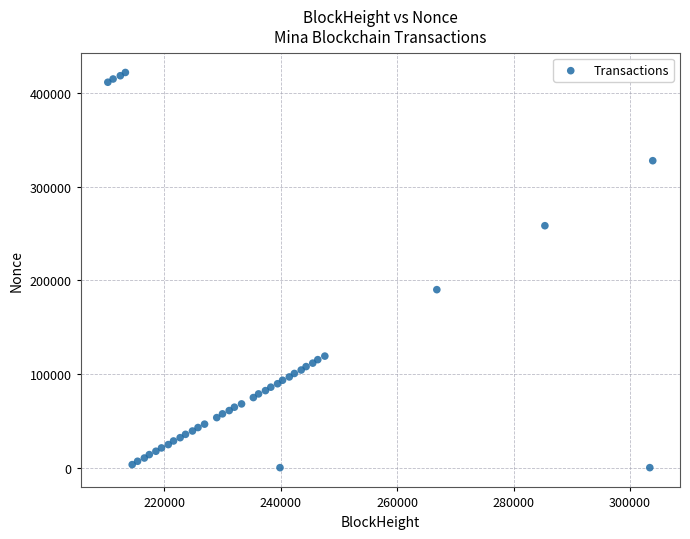

What Y value in the scatter plot is closest to 211027?

190104